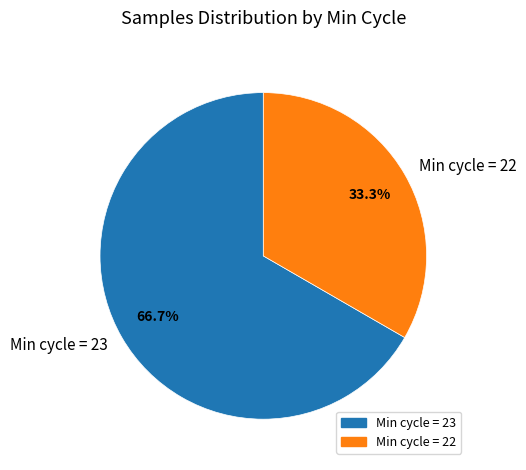

What portion of the pie excludes Min cycle = 23?

33.3%